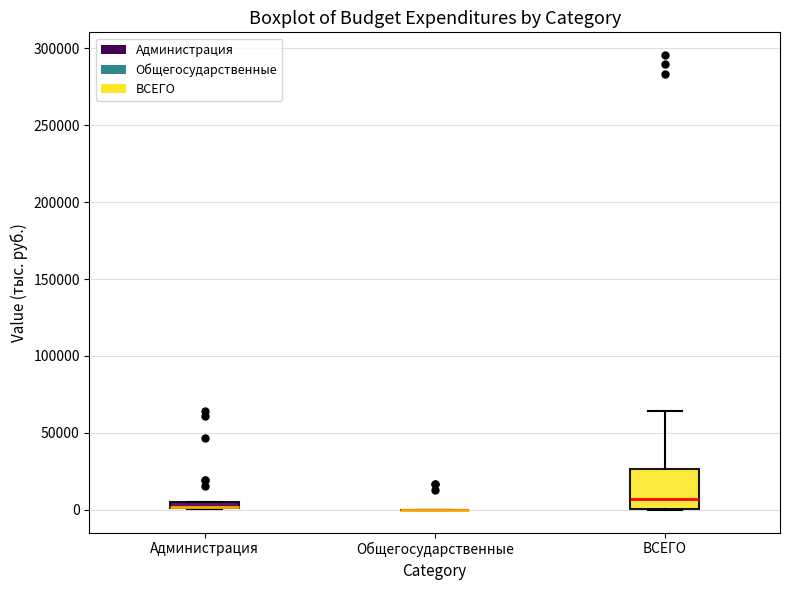

Which box is the tallest, from its lower edge to its upper edge?

ВСЕГО